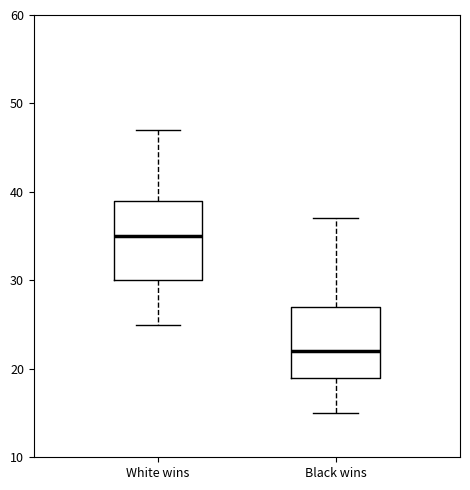

Reading left to right, transcribe this box plot: for each box, give where its median line is, the range the box spans, and where its two whiskers end, as read against the y-axis. The values are not printed on the chart, so give them approximately, as read against the axis.

White wins: median 35, box 30 to 39, whiskers 25 to 47
Black wins: median 22, box 19 to 27, whiskers 15 to 37